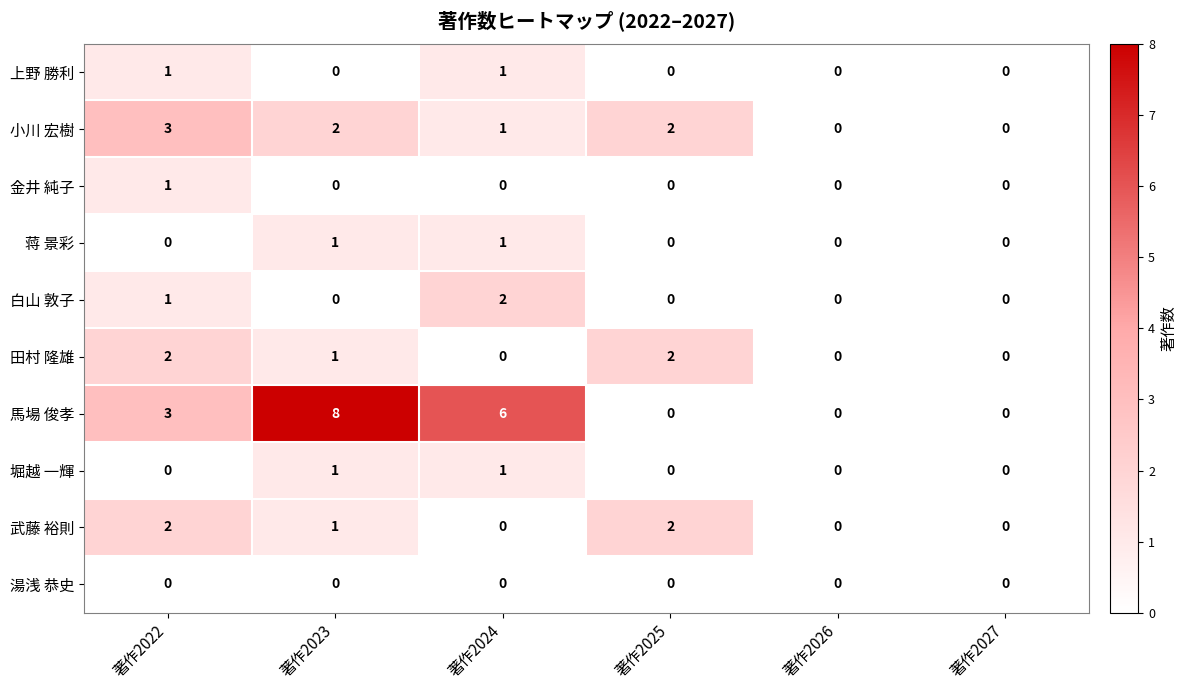

Is it true that 白山 敦子 equals 1 at 著作2026?

False